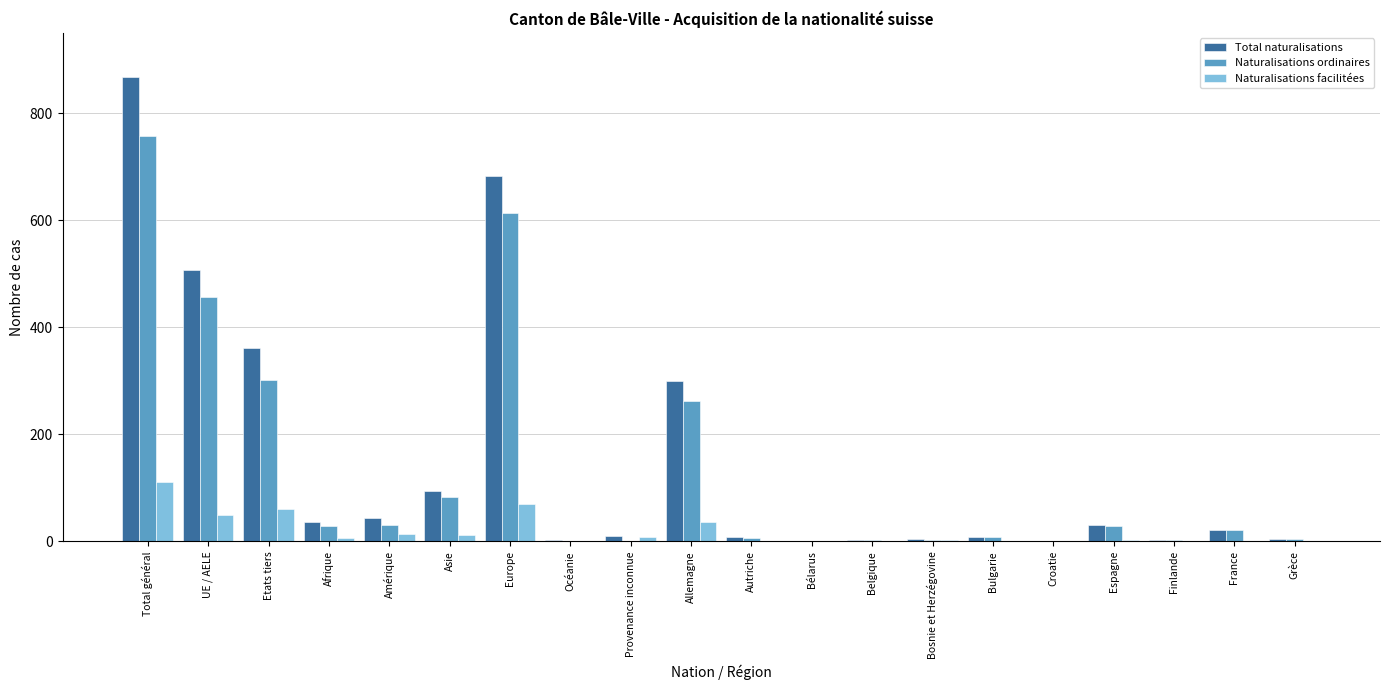

Which series has the largest total across all categories?

Total naturalisations